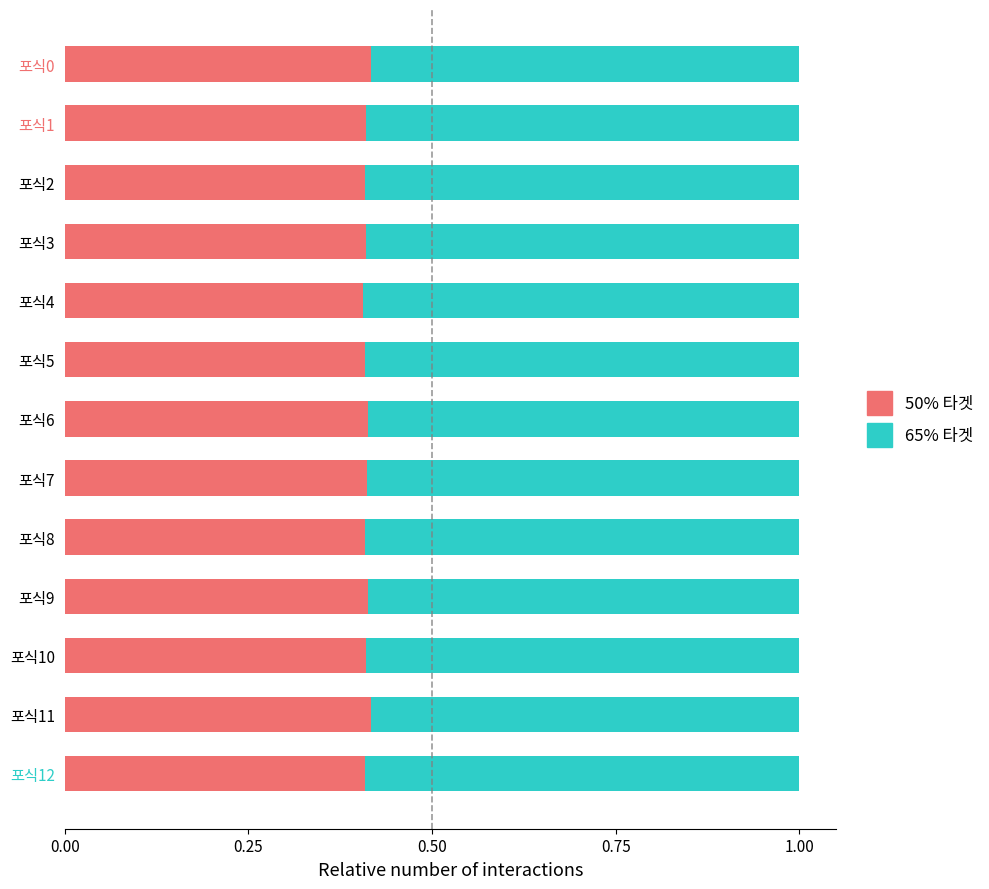

Count the 50% 타겟 values in the range 0 to 1.

13